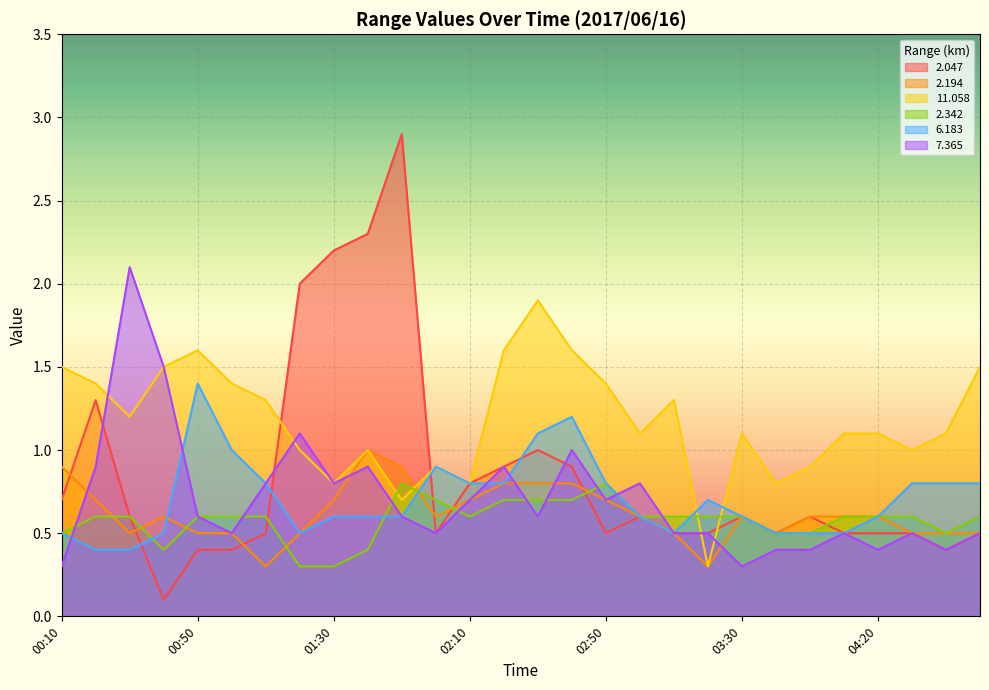

How many lines are shown in the chart?

6